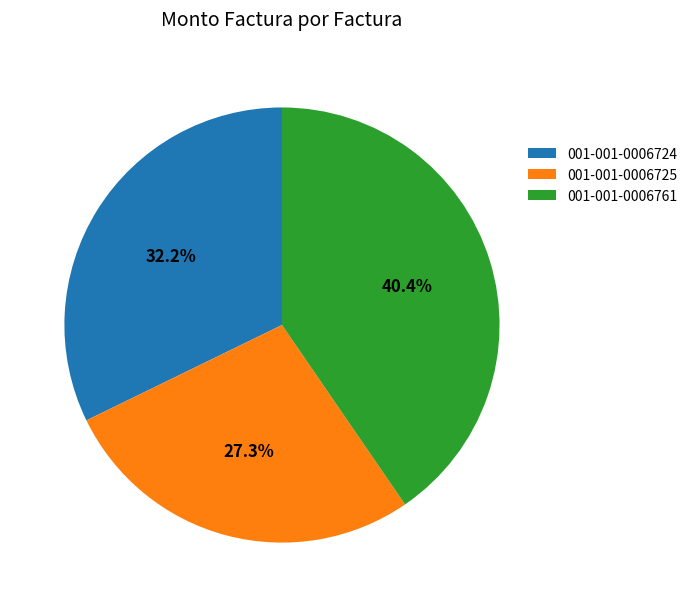

To the nearest percent, what is the average slice percentage?

33%